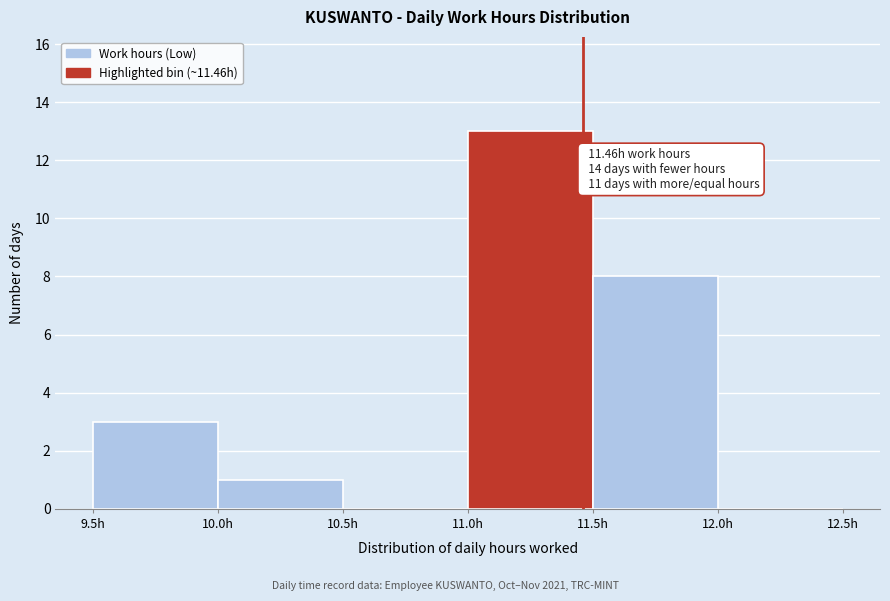

Which range on the x-axis has the tallest bar?

11.0 to 11.5